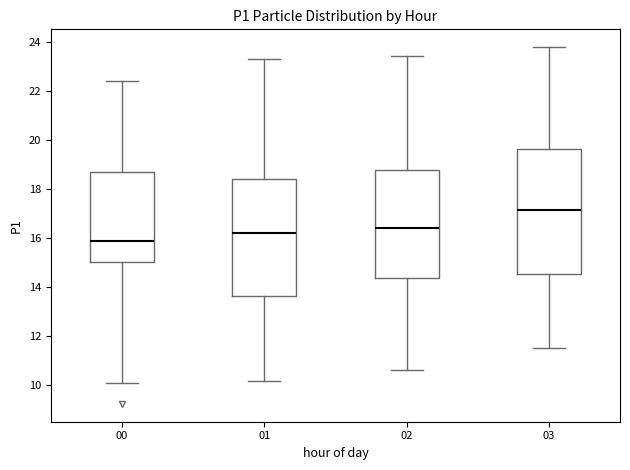

Reading left to right, transcribe this box plot: for each box, give where its median line is, the range the box spans, and where its two whiskers end, as read against the y-axis. The values are not printed on the chart, so give them approximately, as read against the axis.

00: median 15.8, box 15.0 to 18.8, whiskers 10.2 to 22.4
01: median 16.2, box 13.6 to 18.4, whiskers 10.2 to 23.4
02: median 16.4, box 14.4 to 18.8, whiskers 10.6 to 23.4
03: median 17.2, box 14.6 to 19.6, whiskers 11.6 to 23.8